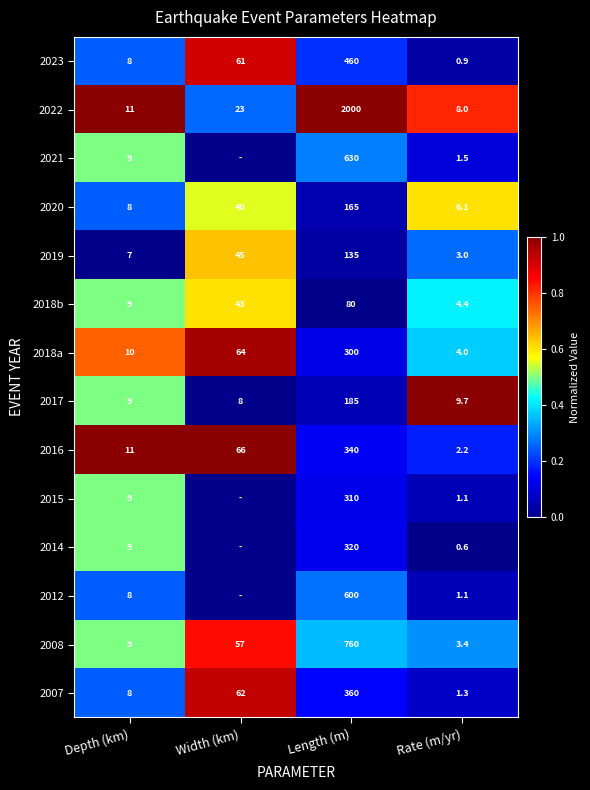

The 2014 series shows 0.6 at Rate (m/yr). True or false?

True